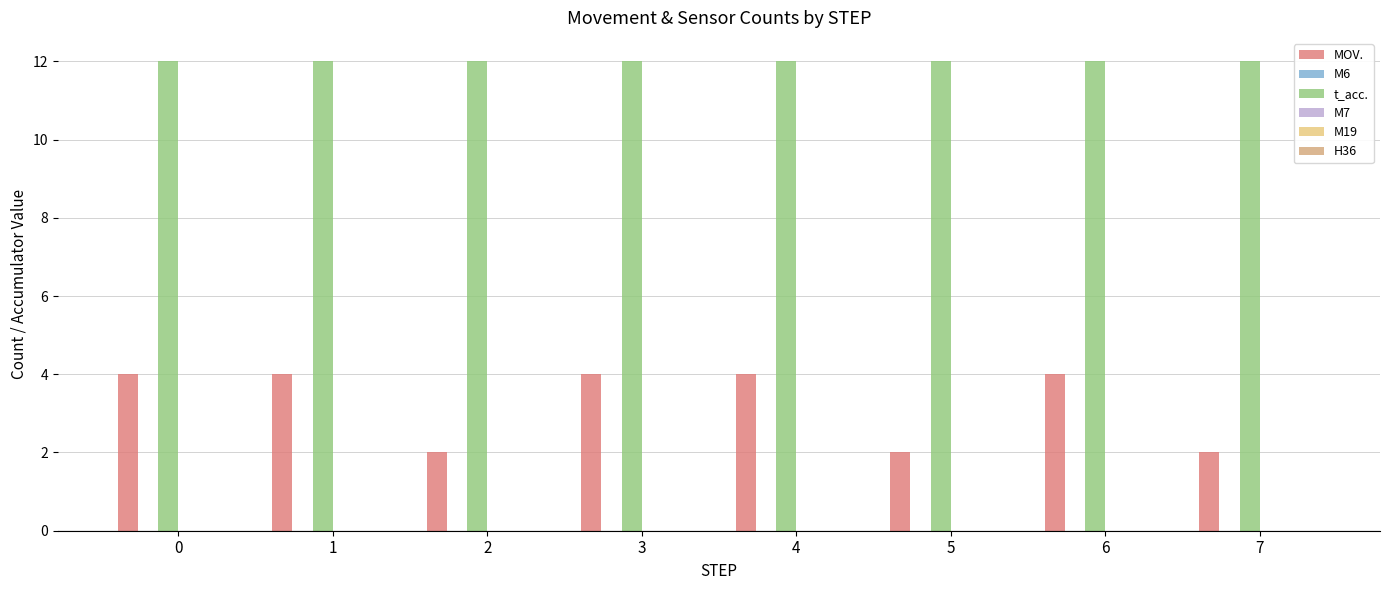

Reading left to right, extract all data points from this chart.

MOV.: 0=4	1=4	2=2	3=4	4=4	5=2	6=4	7=2
M6: 0=0	1=0	2=0	3=0	4=0	5=0	6=0	7=0
t_acc.: 0=12	1=12	2=12	3=12	4=12	5=12	6=12	7=12
M7: 0=0	1=0	2=0	3=0	4=0	5=0	6=0	7=0
M19: 0=0	1=0	2=0	3=0	4=0	5=0	6=0	7=0
H36: 0=0	1=0	2=0	3=0	4=0	5=0	6=0	7=0